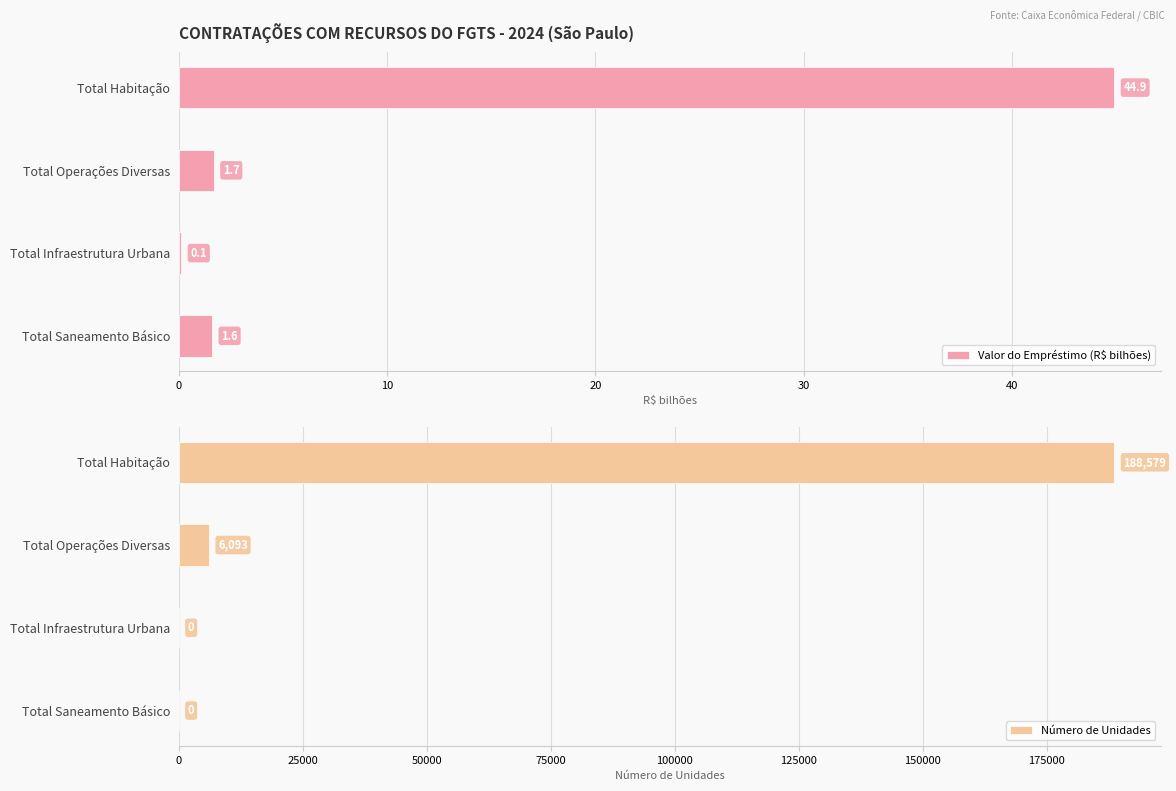

What is the greatest value displayed?

188579.0